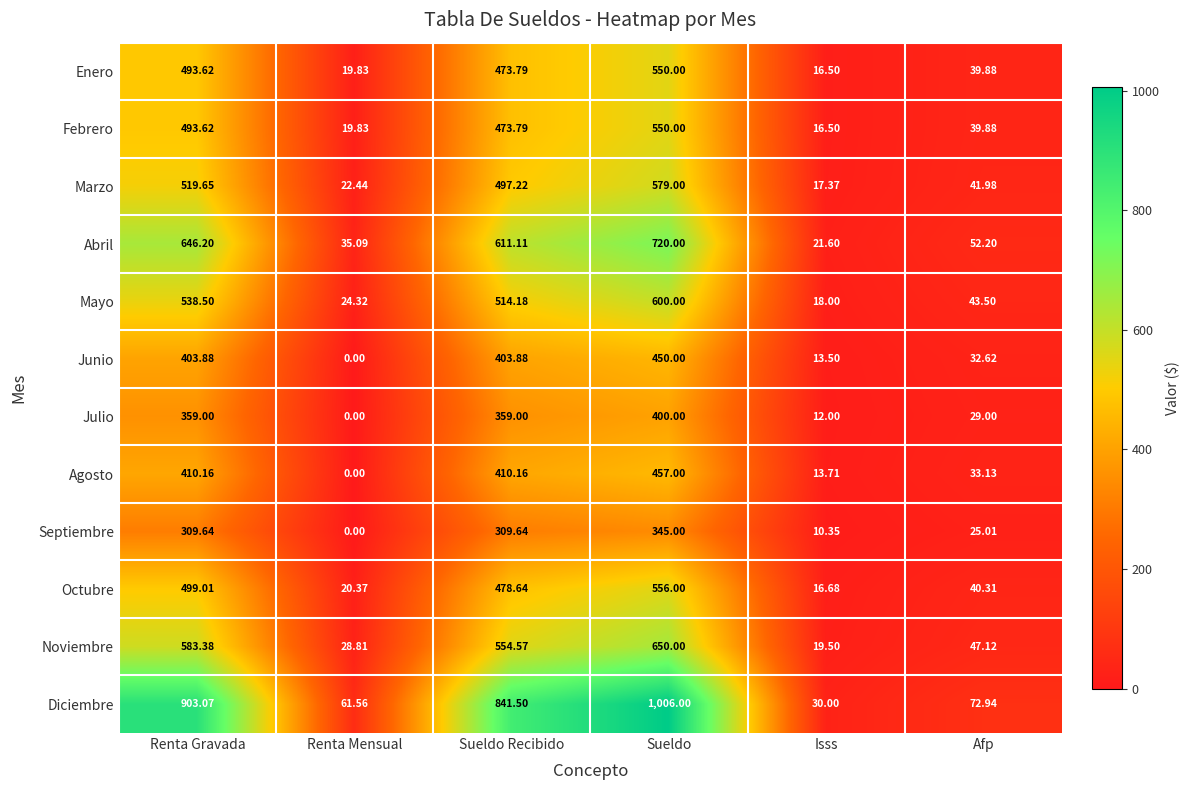

Count the number of categories in the chart.

6